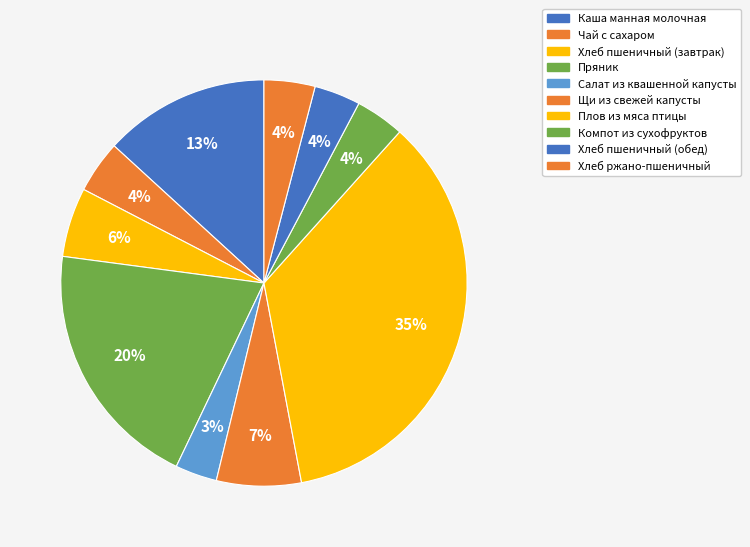

Rank the categories by value from highest to lowest.

Плов из мяса птицы, Пряник, Каша манная молочная, Щи из свежей капусты, Хлеб пшеничный (завтрак), Чай с сахаром, Хлеб ржано-пшеничный, Компот из сухофруктов, Хлеб пшеничный (обед), Салат из квашенной капусты